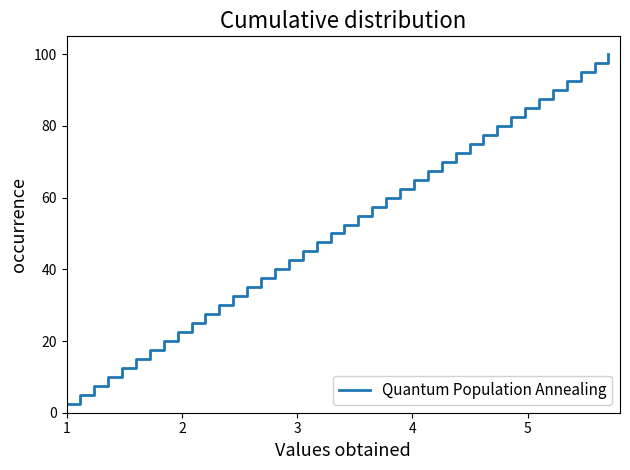

What is the difference between the maximum and minimum values?

97.5